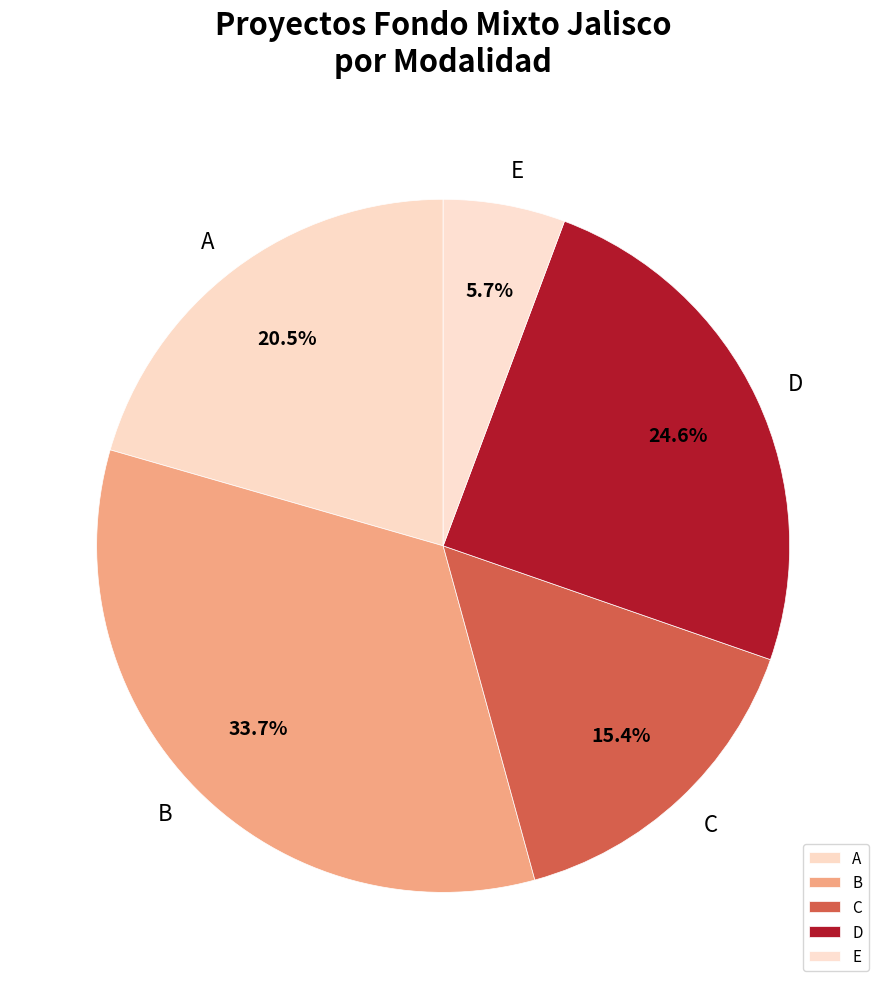

To the nearest percent, what is the difference between the largest and smallest slice percentages?

28%